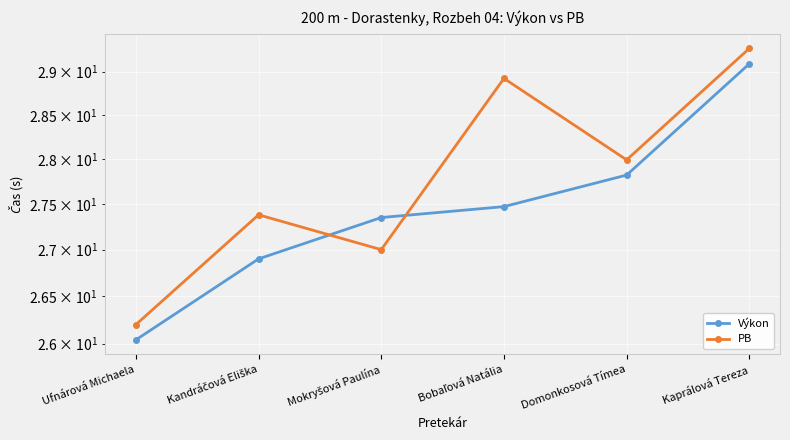

What is the label of the 3rd point from the left?

Mokryšová Paulína